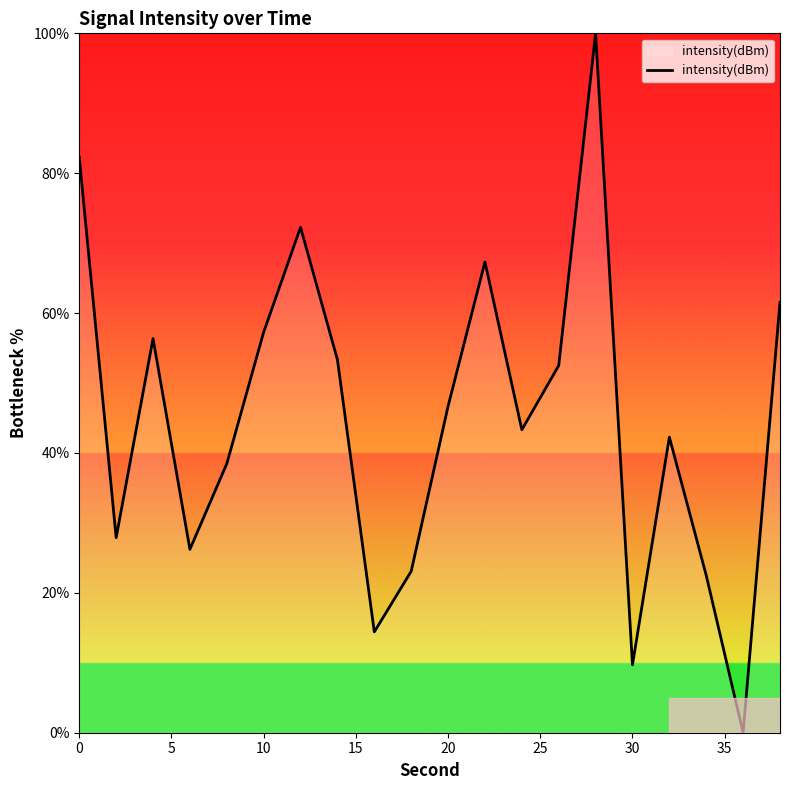

How many lines are shown in the chart?

1